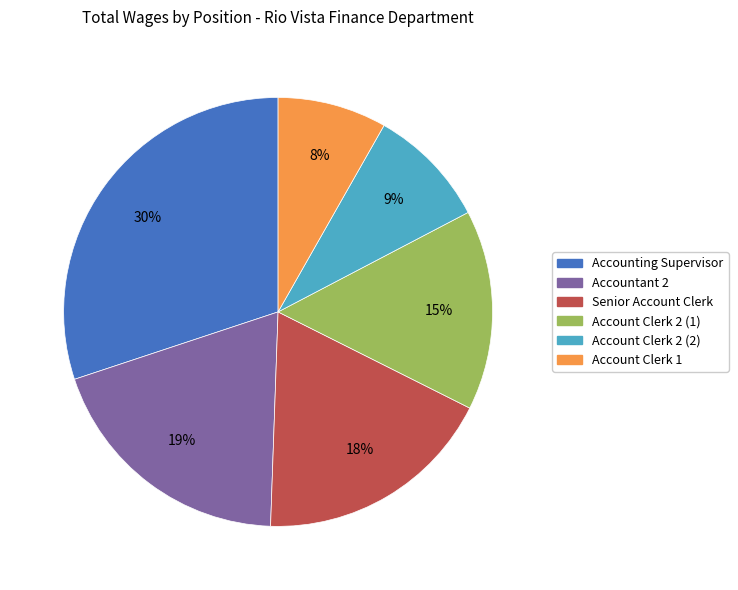

Do Senior Account Clerk and Accounting Supervisor together represent more than half of the pie?

No